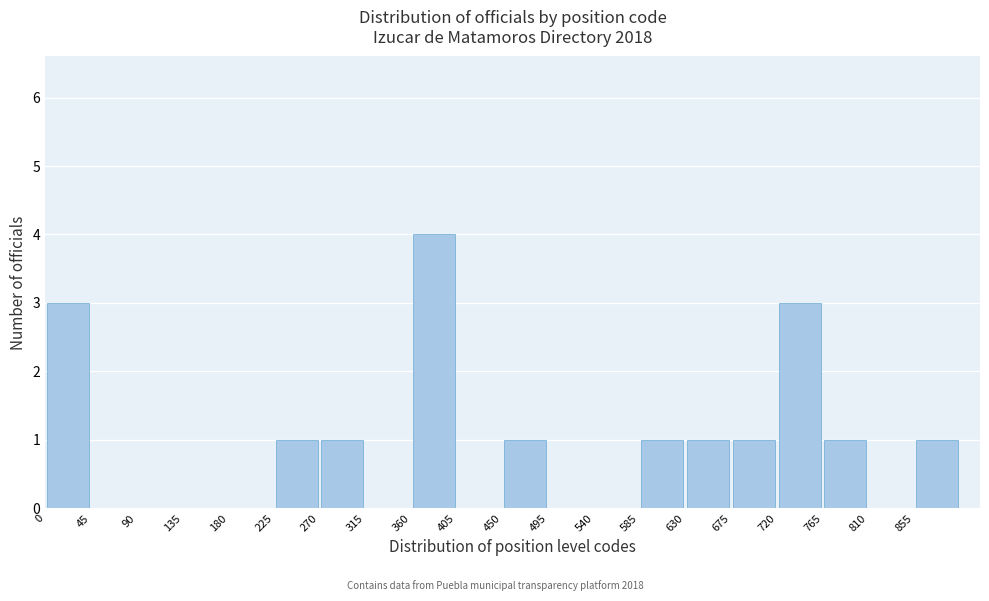

Reading left to right, transcribe this chart: for each bar, give the range it covers on the x-axis and its height. The values are not printed on the chart, so give them approximately, as read against the axis.

0 to 45: 3
45 to 90: 0
90 to 135: 0
135 to 180: 0
180 to 225: 0
225 to 270: 1
270 to 315: 1
315 to 360: 0
360 to 405: 4
405 to 450: 0
450 to 495: 1
495 to 540: 0
540 to 585: 0
585 to 630: 1
630 to 675: 1
675 to 720: 1
720 to 765: 3
765 to 810: 1
810 to 855: 0
855 to 900: 1